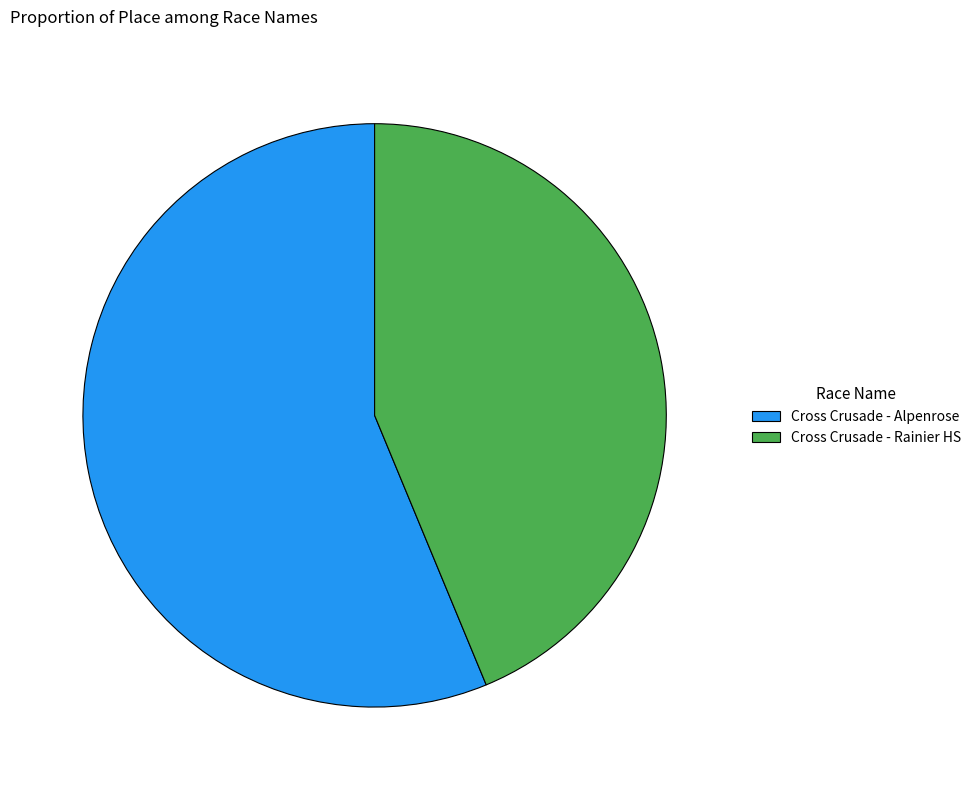

Is the sum of Cross Crusade - Alpenrose and Cross Crusade - Rainier HS greater than half?

Yes